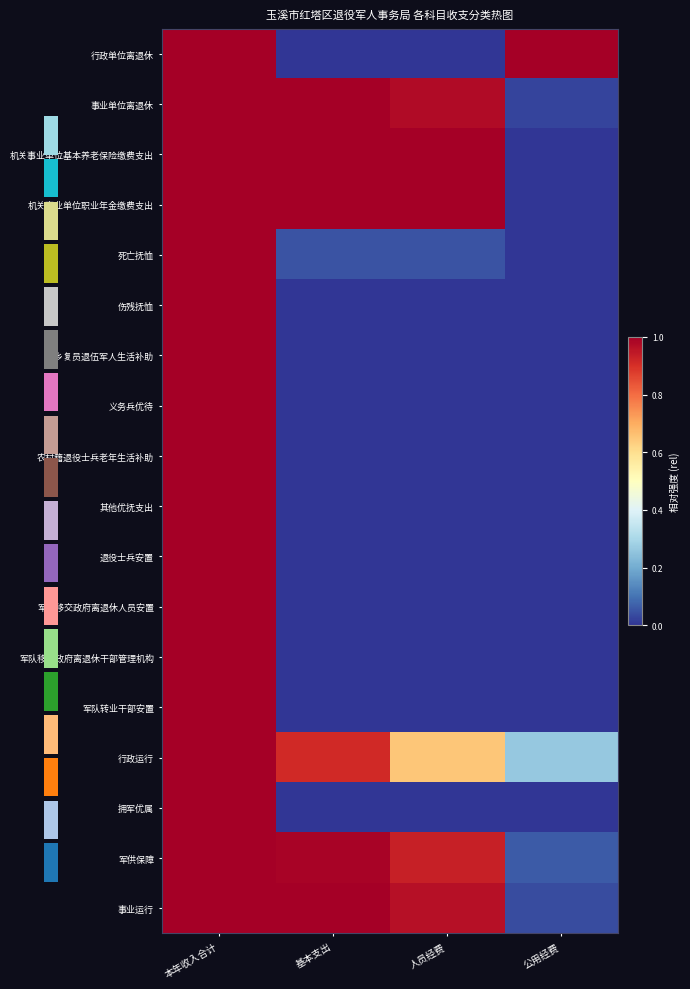

Count the 伤残抚恤 values in the range 0 to 1.

4